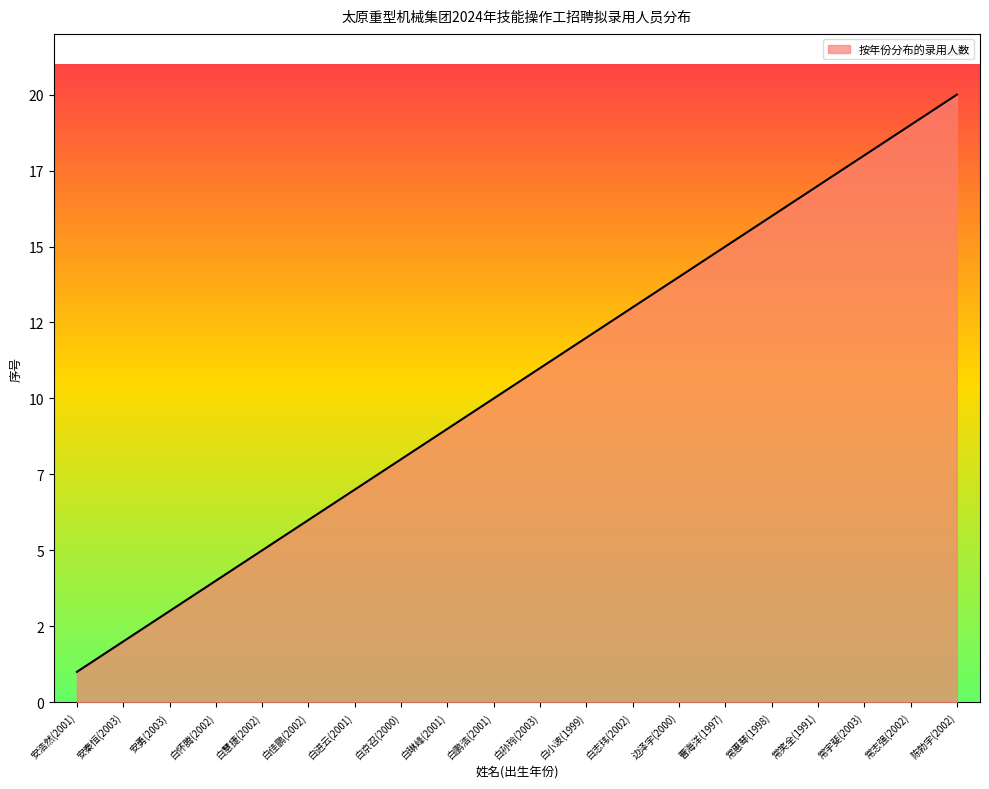

Does the chart display data point markers on the line(s)?

No